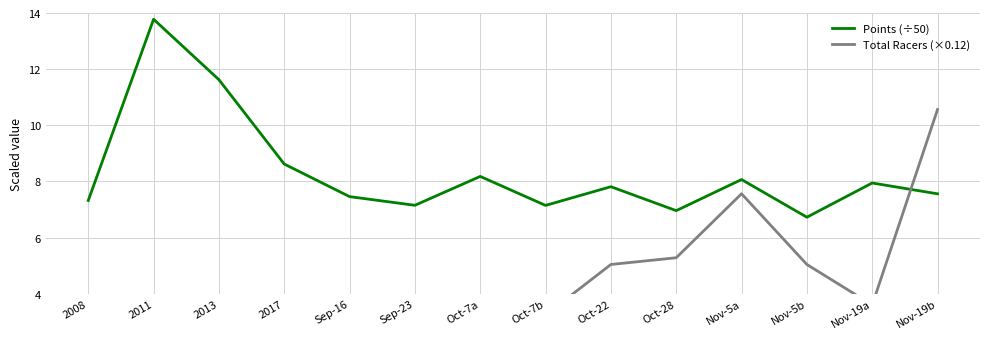

At which category is the sum across all series the highest?

Nov-19b